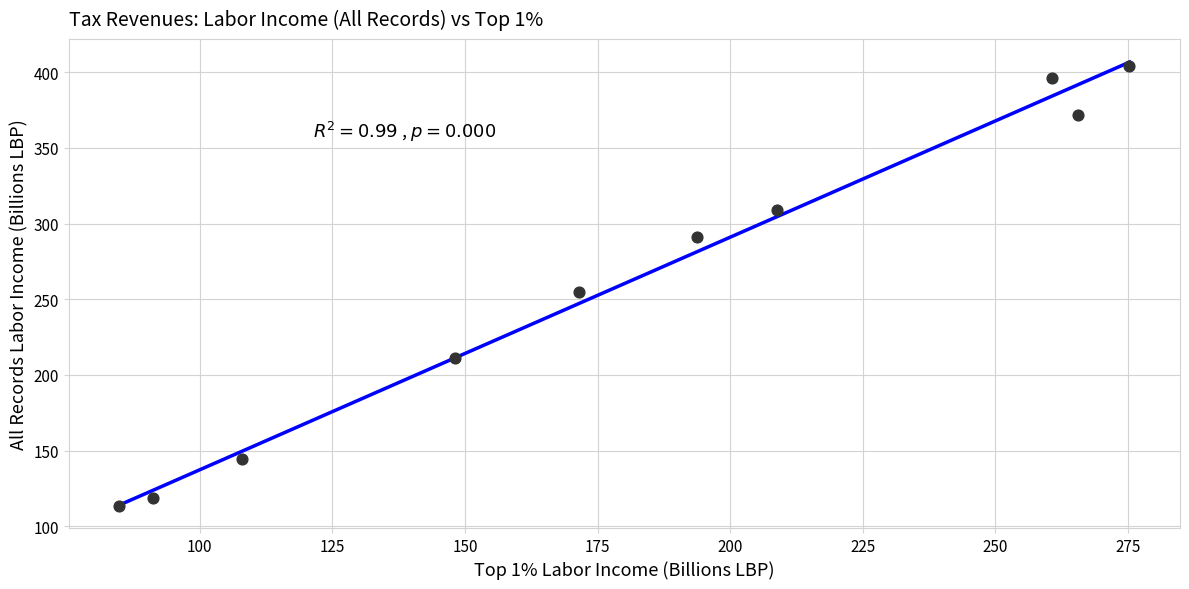

What is the average X value?

180.8